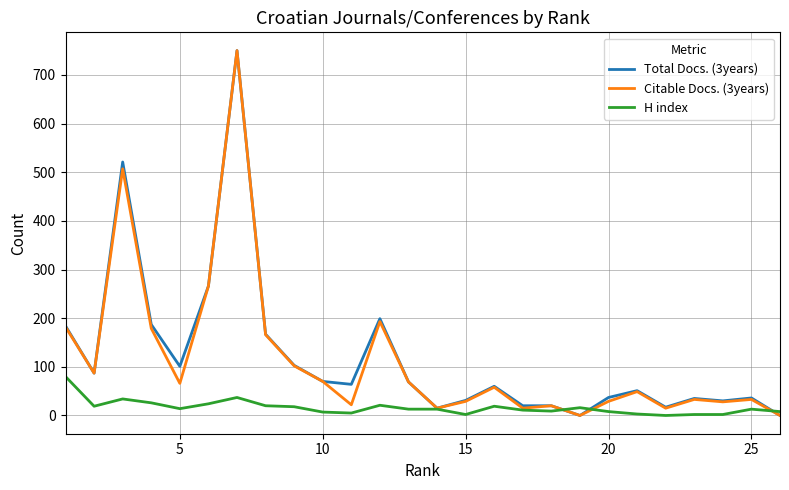

The Total Docs. (3years) series shows 37 at 20. True or false?

True